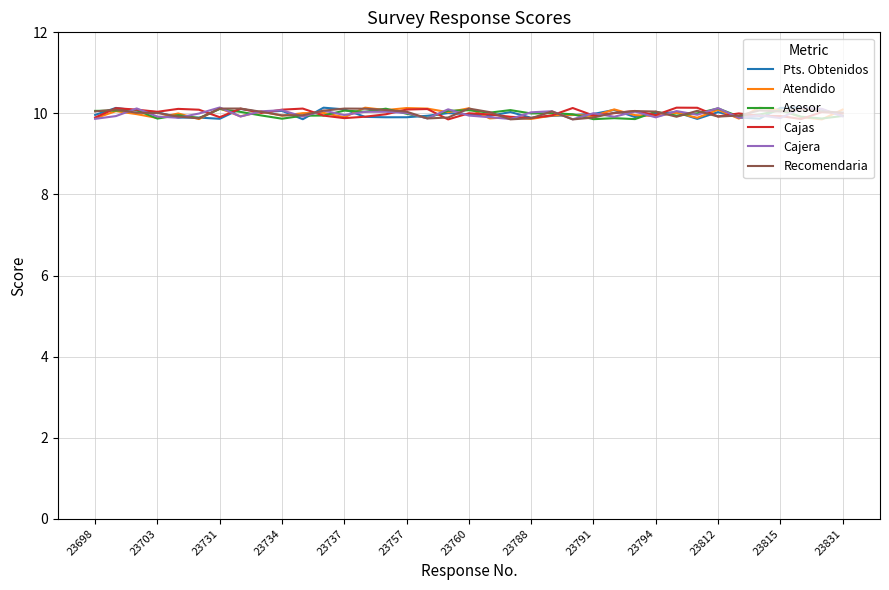

What is the maximum value for Recomendaria?

10.1